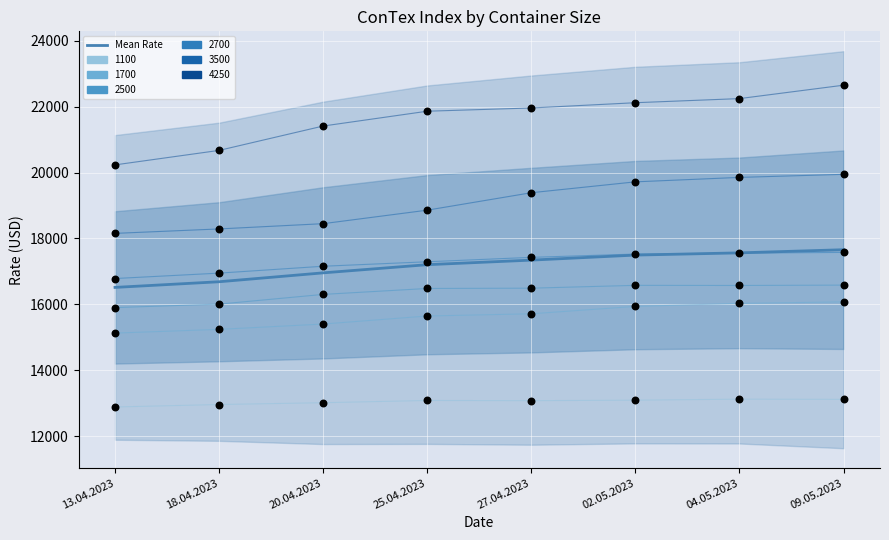

Approximately how many times larger is the value at 04.05.2023 compared to 20.04.2023?

1.0